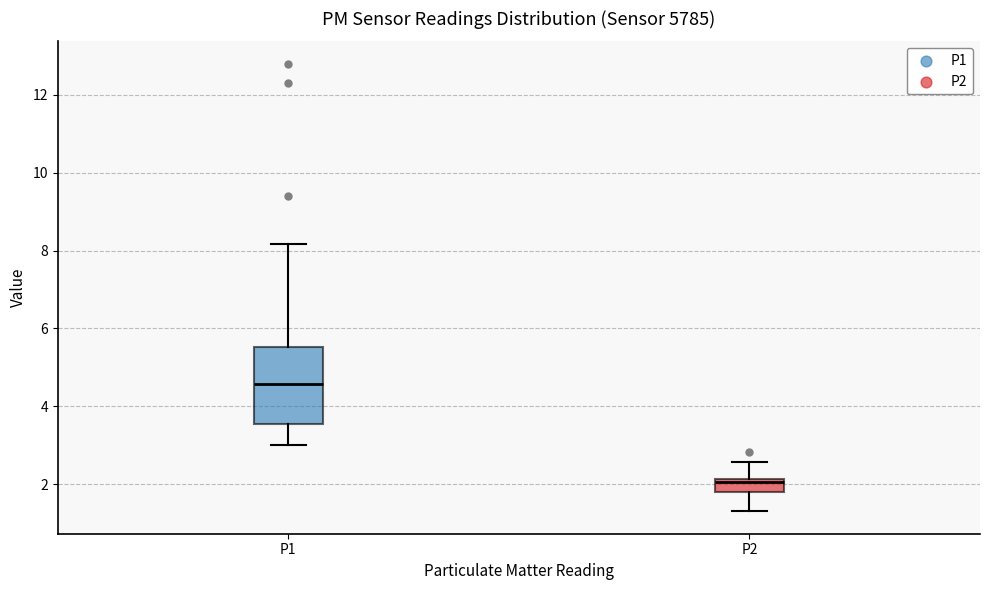

Where is the lower edge of the box for P2 on the y-axis? The values are not printed on the chart, so give them approximately, as read against the axis.

1.8